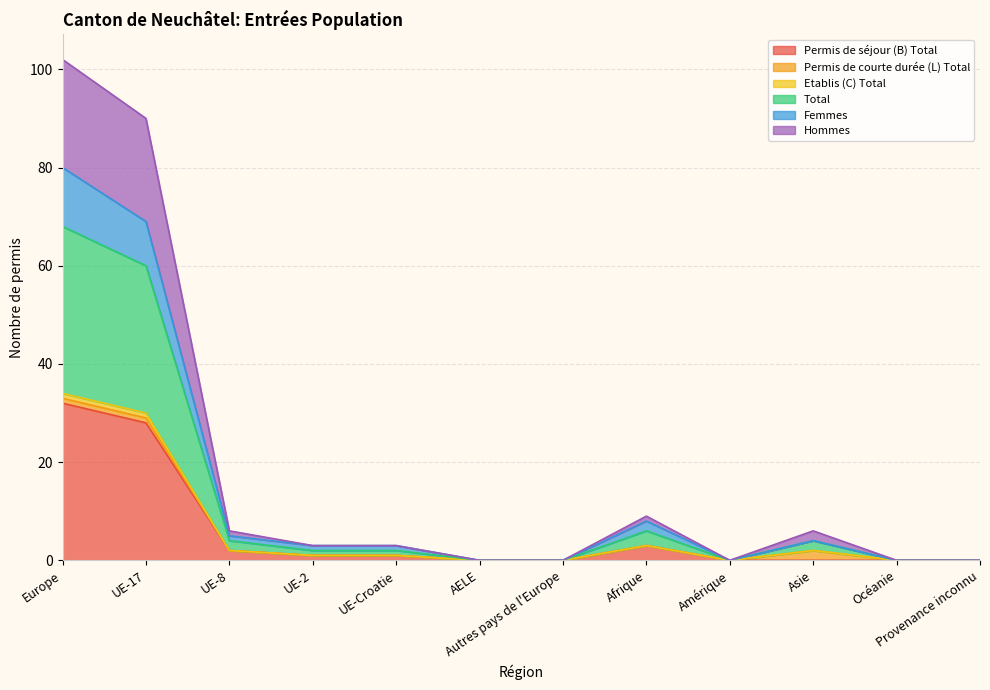

Where is the first local maximum for Permis de séjour (B) Total?

Afrique